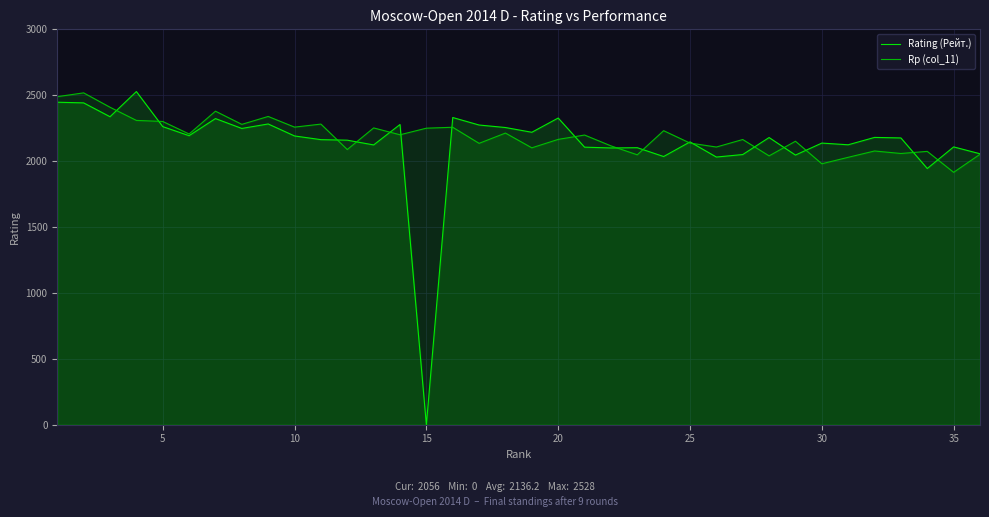

What is the maximum value shown in the chart?

2528